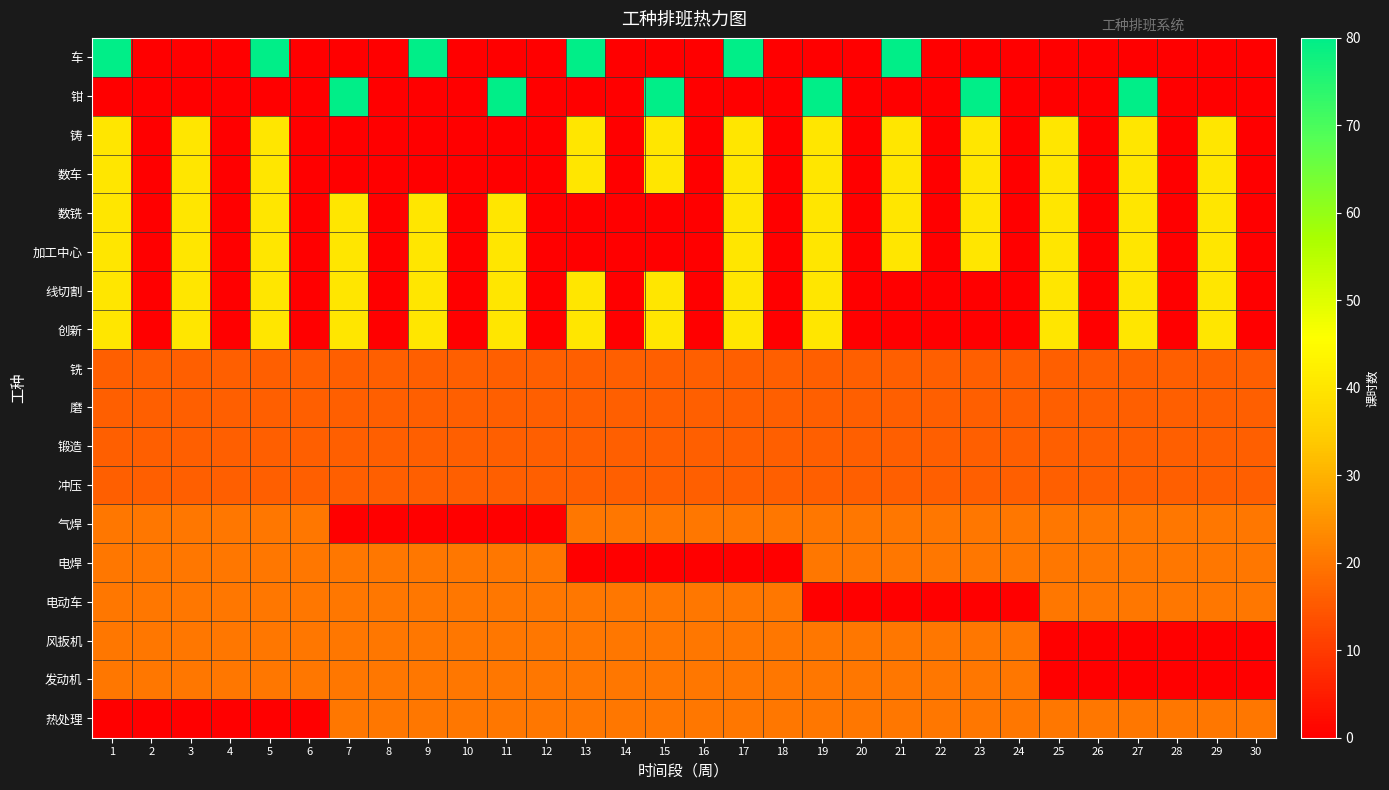

Between 9 and 27, which is larger?

9